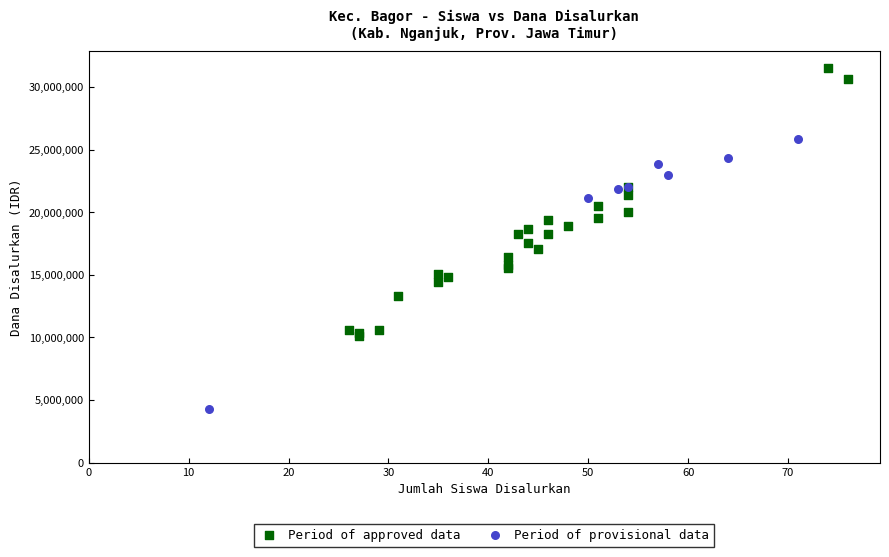

Which series contains the highest Y value?

Period of approved data